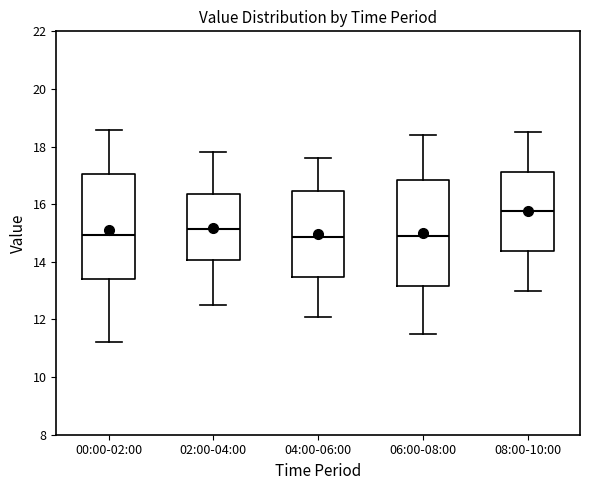

Reading left to right, transcribe this box plot: for each box, give where its median line is, the range the box spans, and where its two whiskers end, as read against the y-axis. The values are not printed on the chart, so give them approximately, as read against the axis.

00:00-02:00: median 15.0, box 13.4 to 17.0, whiskers 11.2 to 18.6
02:00-04:00: median 15.2, box 14.0 to 16.4, whiskers 12.6 to 17.8
04:00-06:00: median 14.8, box 13.4 to 16.4, whiskers 12.2 to 17.6
06:00-08:00: median 15.0, box 13.2 to 16.8, whiskers 11.6 to 18.4
08:00-10:00: median 15.8, box 14.4 to 17.2, whiskers 13.0 to 18.6